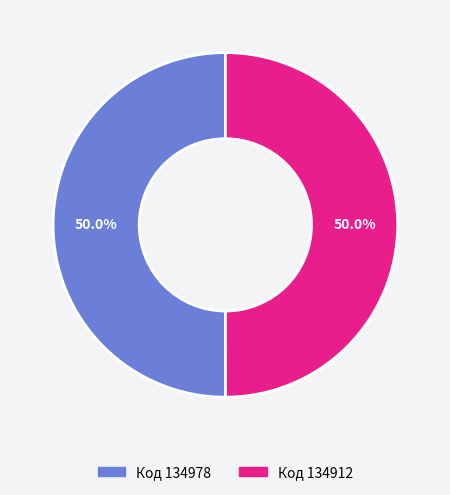

What is the ratio of the value at Код 134978 to the value at Код 134912?

1.0